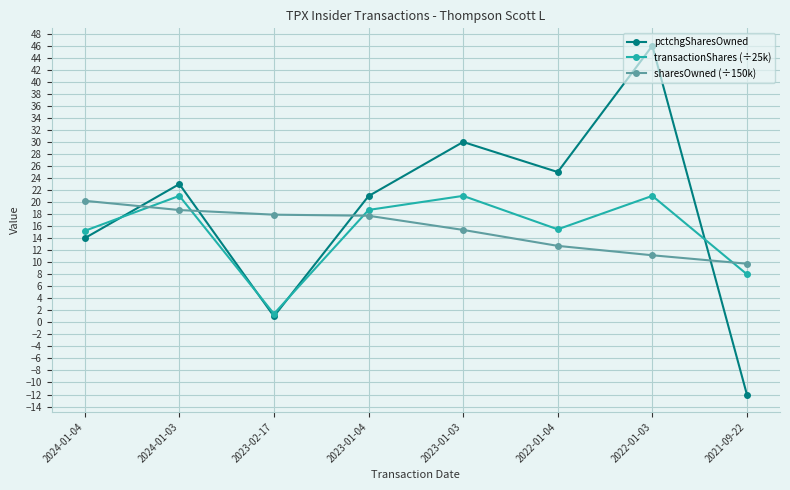

Which series ends up on top after the final intersection of pctchgSharesOwned and sharesOwned (÷150k)?

sharesOwned (÷150k)